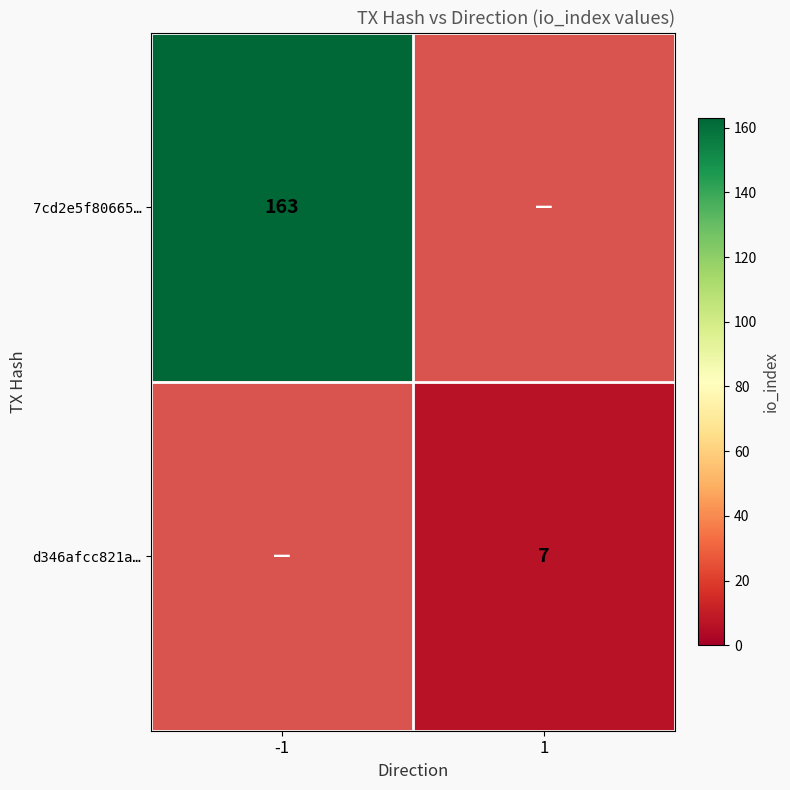

The value of 7cd2e5f80665… at -1 is 260.1. True or false?

False